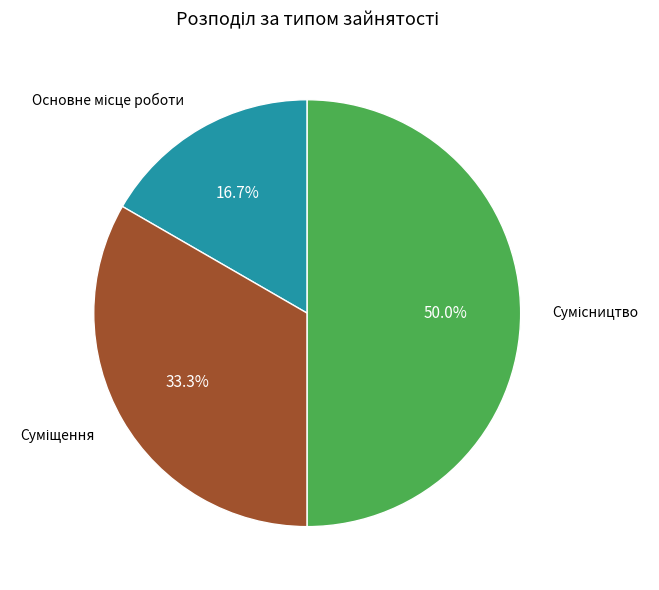

To the nearest percent, what is the difference between the largest and smallest slice percentages?

33%